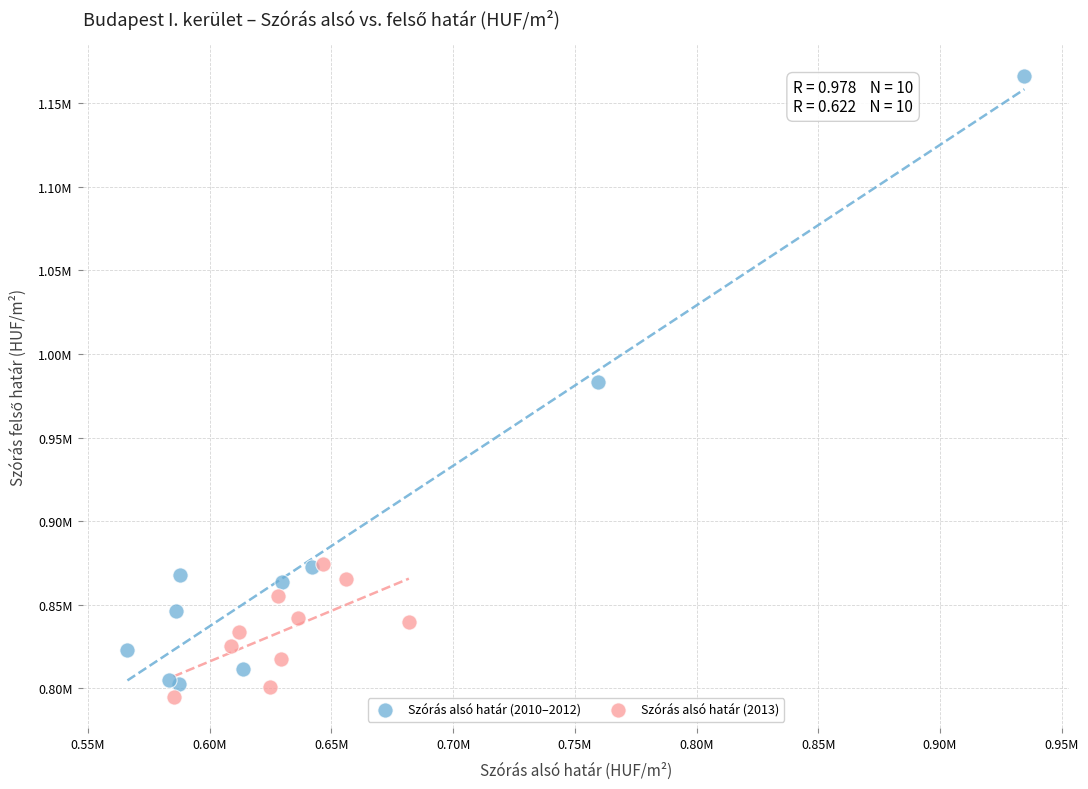

What are all the series names shown in the legend?

Szórás alsó határ (2010–2012), Szórás alsó határ (2013)